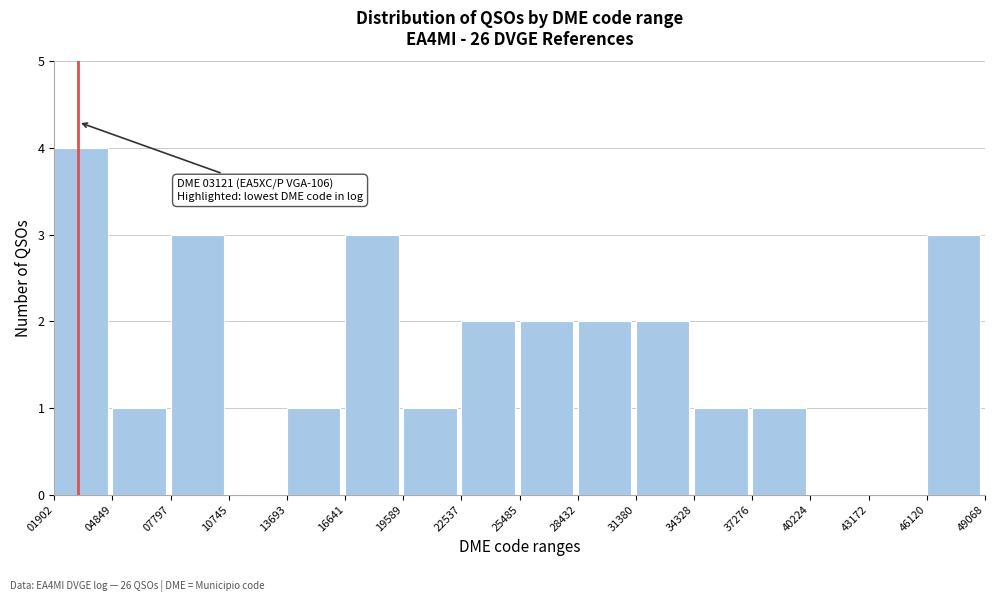

Which range on the x-axis has the tallest bar?

01902 to 04849